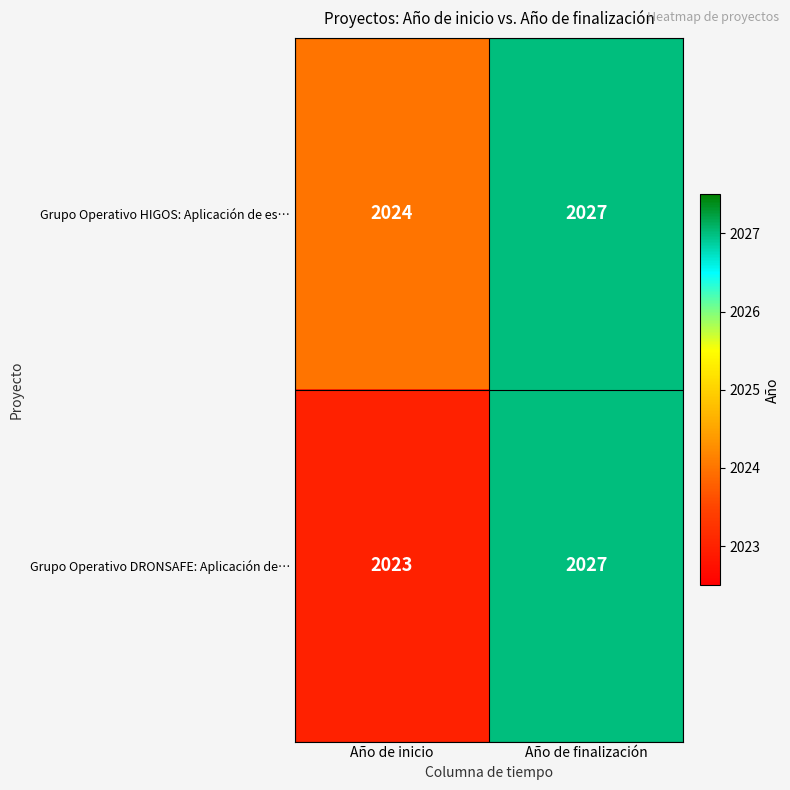

Reading left to right, list all the values displayed in this chart.

Grupo Operativo HIGOS: Aplicación de es…: Año de inicio=2024	Año de finalización=2027
Grupo Operativo DRONSAFE: Aplicación de…: Año de inicio=2023	Año de finalización=2027